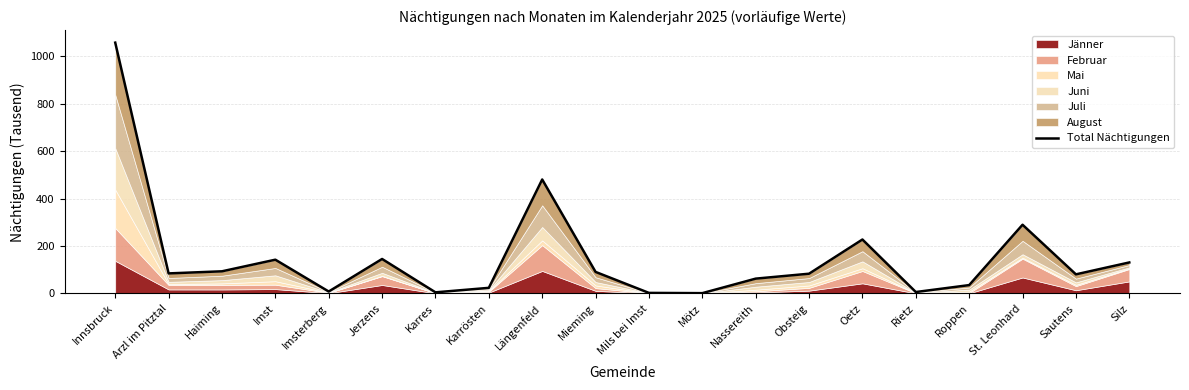

True or false: there are more than 0 points higher than both neighbors.

True